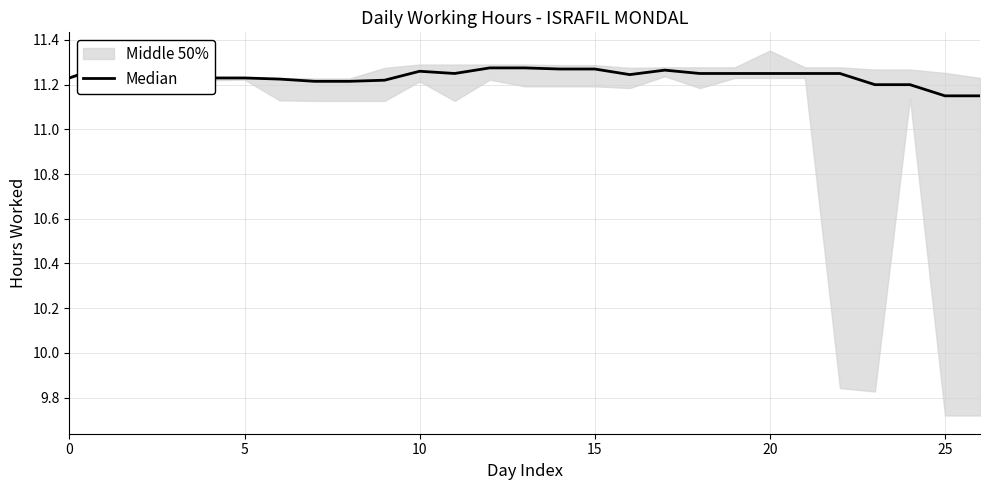

What value does the data have at 18?

11.2